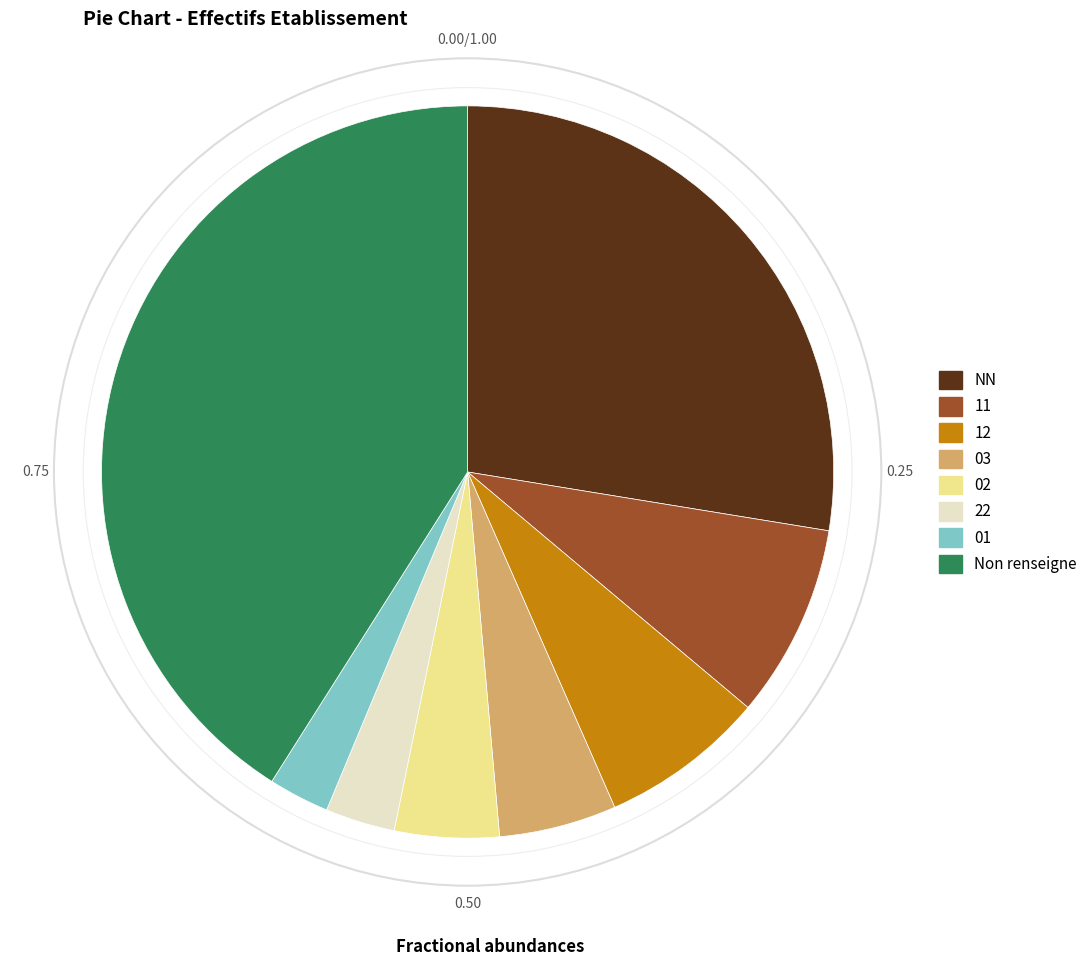

Is there any slice that represents more than half of the pie?

No